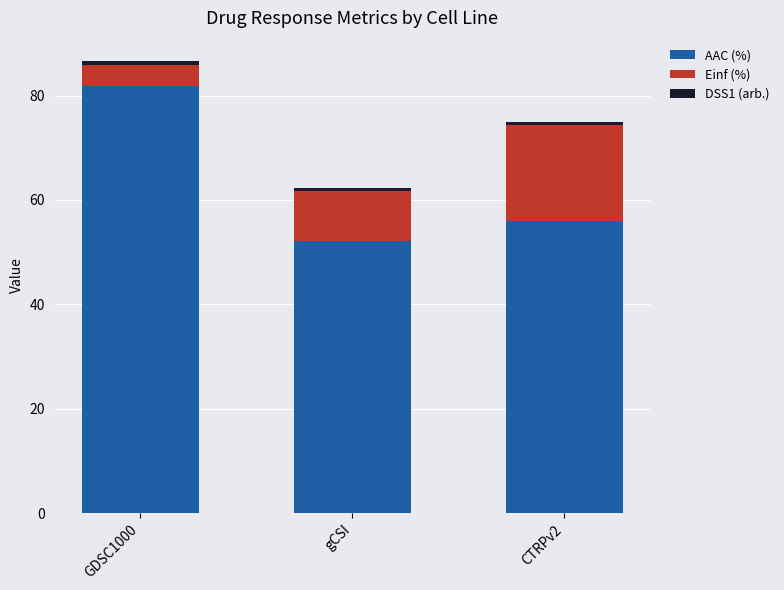

What is the maximum value for AAC (%)?

81.9